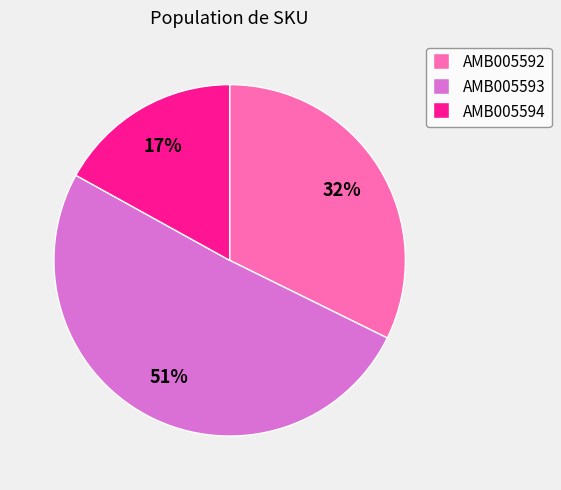

Approximately how many times larger is the value at AMB005593 compared to AMB005594?

3.0